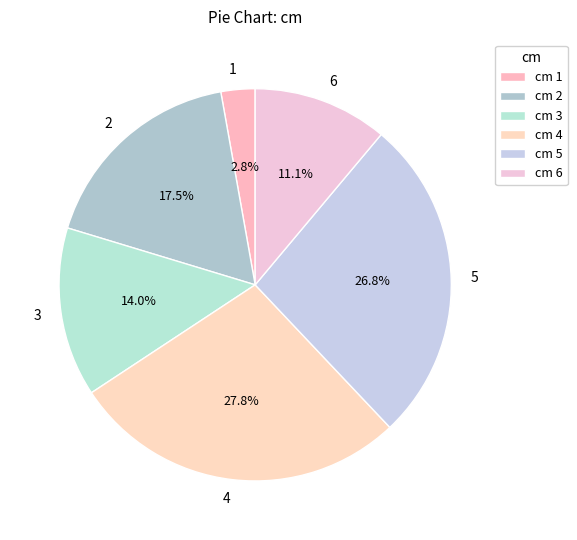

Which category has the biggest portion of the pie?

4